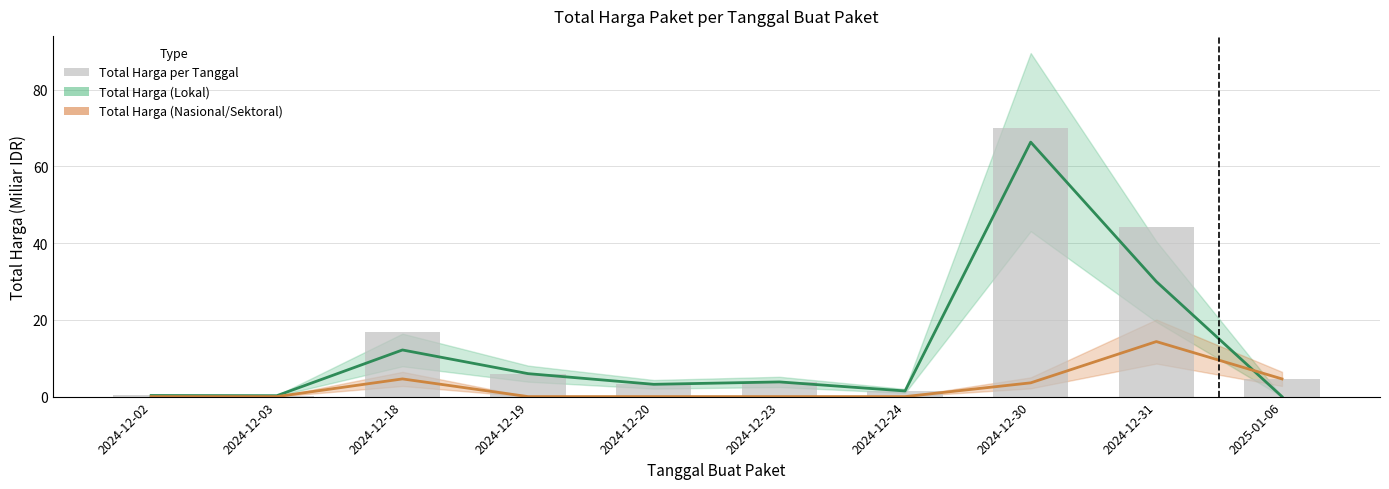

Which has a higher value, 2024-12-19 or 2024-12-02?

2024-12-19